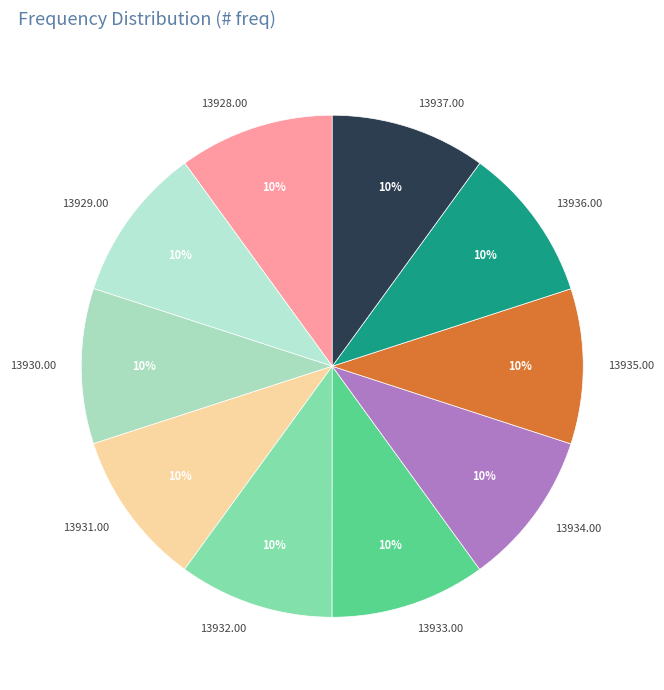

Does 13937.00 represent more than half of the total?

No